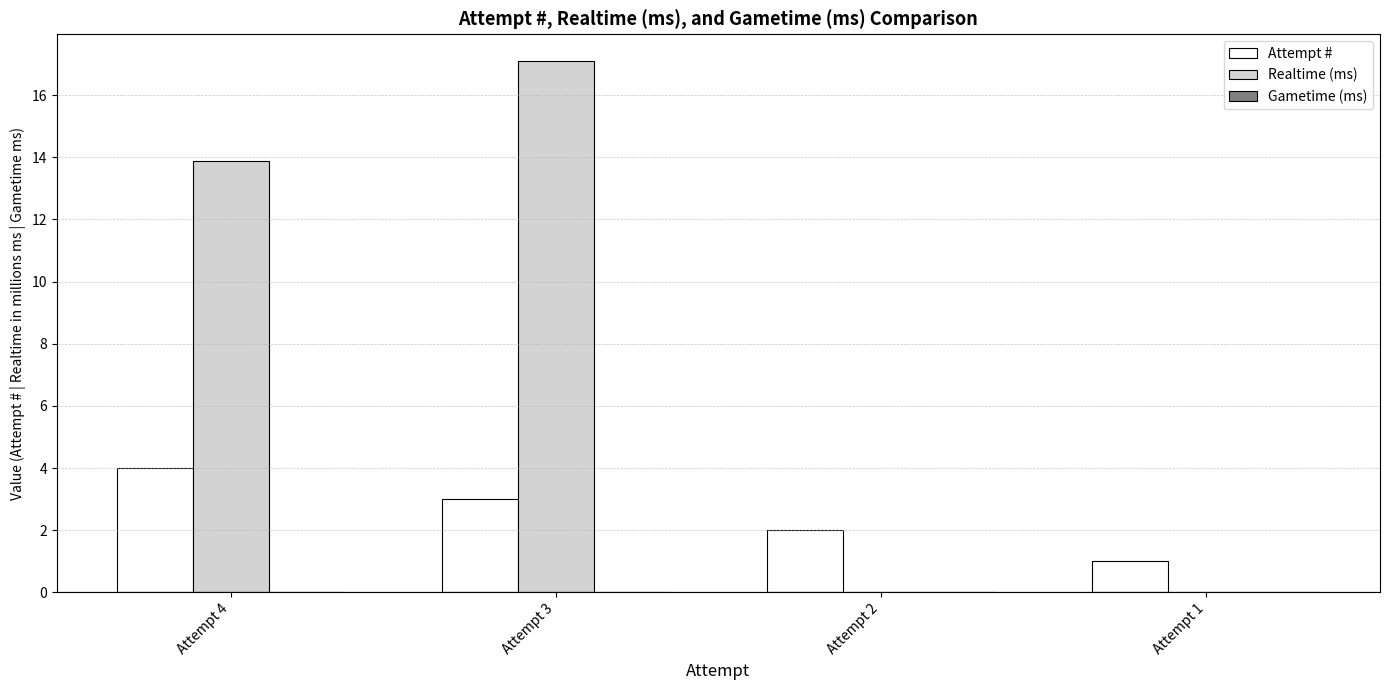

What is the total value across all series at Attempt 3?

20.1